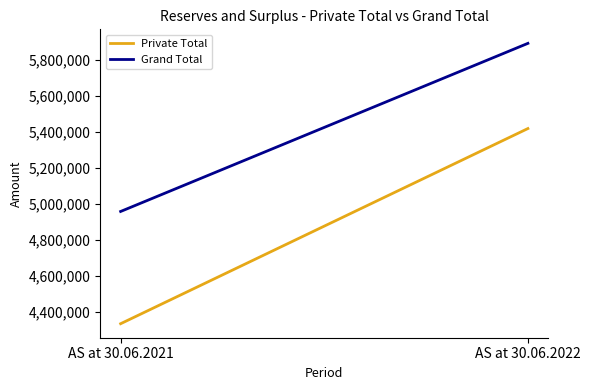

What is the value of the Grand Total point at the 2nd from the left?

5890295.7